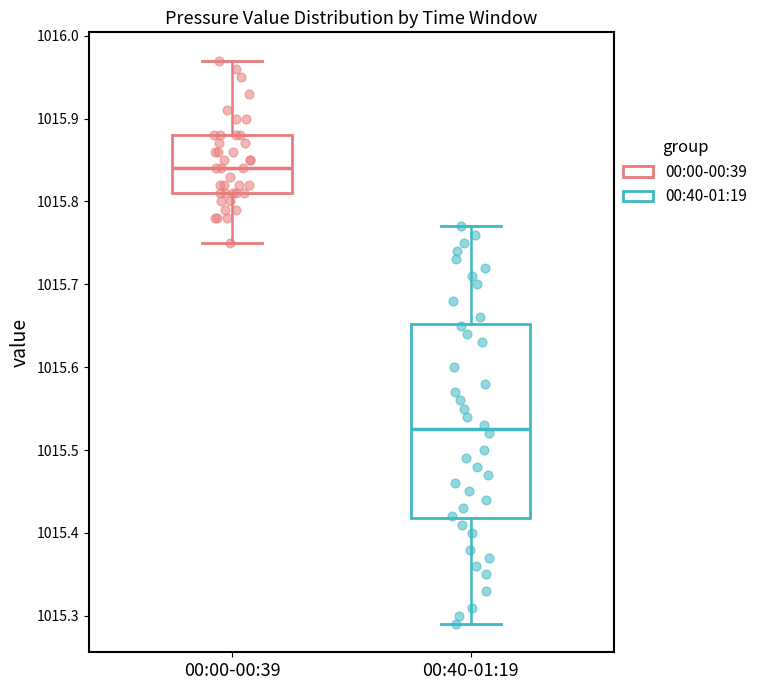

Comparing the boxes themselves (not the whiskers), which one is the tallest?

00:40-01:19